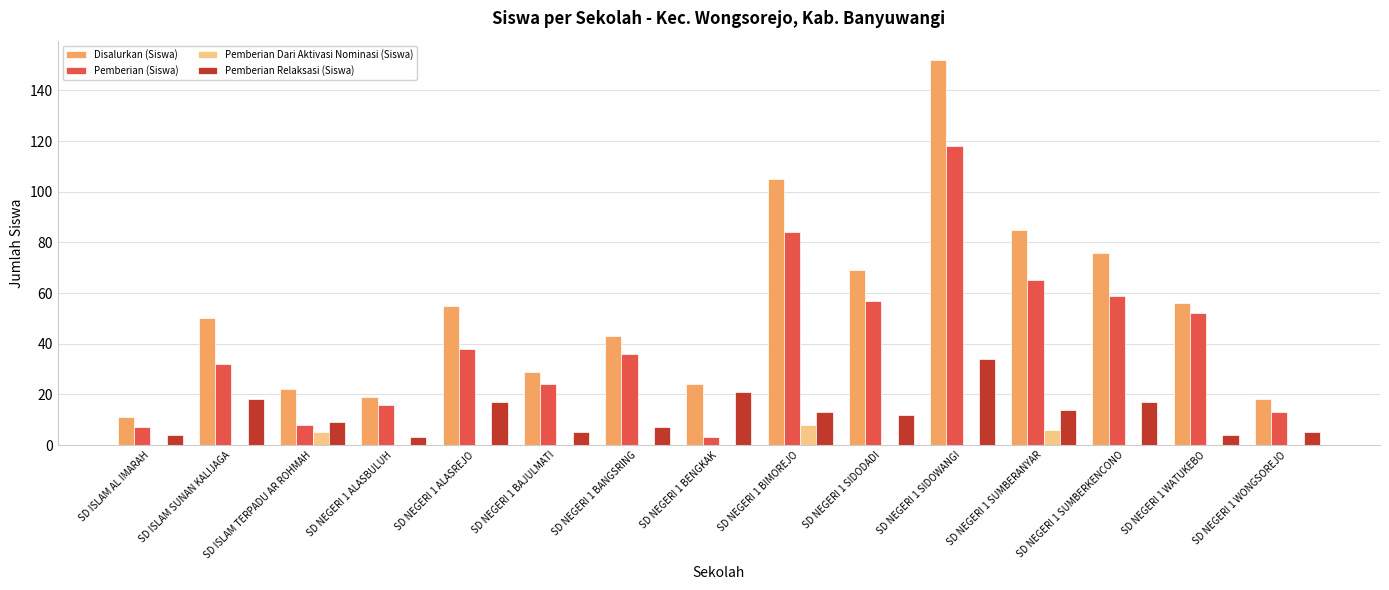

Reading left to right, what are all the values shown in this chart?

Disalurkan (Siswa): SD ISLAM AL IMARAH=11	SD ISLAM SUNAN KALIJAGA=50	SD ISLAM TERPADU AR ROHMAH=22	SD NEGERI 1 ALASBULUH=19	SD NEGERI 1 ALASREJO=55	SD NEGERI 1 BAJULMATI=29	SD NEGERI 1 BANGSRING=43	SD NEGERI 1 BENGKAK=24	SD NEGERI 1 BIMOREJO=105	SD NEGERI 1 SIDODADI=69	SD NEGERI 1 SIDOWANGI=152	SD NEGERI 1 SUMBERANYAR=85	SD NEGERI 1 SUMBERKENCONO=76	SD NEGERI 1 WATUKEBO=56	SD NEGERI 1 WONGSOREJO=18
Pemberian (Siswa): SD ISLAM AL IMARAH=7	SD ISLAM SUNAN KALIJAGA=32	SD ISLAM TERPADU AR ROHMAH=8	SD NEGERI 1 ALASBULUH=16	SD NEGERI 1 ALASREJO=38	SD NEGERI 1 BAJULMATI=24	SD NEGERI 1 BANGSRING=36	SD NEGERI 1 BENGKAK=3	SD NEGERI 1 BIMOREJO=84	SD NEGERI 1 SIDODADI=57	SD NEGERI 1 SIDOWANGI=118	SD NEGERI 1 SUMBERANYAR=65	SD NEGERI 1 SUMBERKENCONO=59	SD NEGERI 1 WATUKEBO=52	SD NEGERI 1 WONGSOREJO=13
Pemberian Dari Aktivasi Nominasi (Siswa): SD ISLAM AL IMARAH=0	SD ISLAM SUNAN KALIJAGA=0	SD ISLAM TERPADU AR ROHMAH=5	SD NEGERI 1 ALASBULUH=0	SD NEGERI 1 ALASREJO=0	SD NEGERI 1 BAJULMATI=0	SD NEGERI 1 BANGSRING=0	SD NEGERI 1 BENGKAK=0	SD NEGERI 1 BIMOREJO=8	SD NEGERI 1 SIDODADI=0	SD NEGERI 1 SIDOWANGI=0	SD NEGERI 1 SUMBERANYAR=6	SD NEGERI 1 SUMBERKENCONO=0	SD NEGERI 1 WATUKEBO=0	SD NEGERI 1 WONGSOREJO=0
Pemberian Relaksasi (Siswa): SD ISLAM AL IMARAH=4	SD ISLAM SUNAN KALIJAGA=18	SD ISLAM TERPADU AR ROHMAH=9	SD NEGERI 1 ALASBULUH=3	SD NEGERI 1 ALASREJO=17	SD NEGERI 1 BAJULMATI=5	SD NEGERI 1 BANGSRING=7	SD NEGERI 1 BENGKAK=21	SD NEGERI 1 BIMOREJO=13	SD NEGERI 1 SIDODADI=12	SD NEGERI 1 SIDOWANGI=34	SD NEGERI 1 SUMBERANYAR=14	SD NEGERI 1 SUMBERKENCONO=17	SD NEGERI 1 WATUKEBO=4	SD NEGERI 1 WONGSOREJO=5